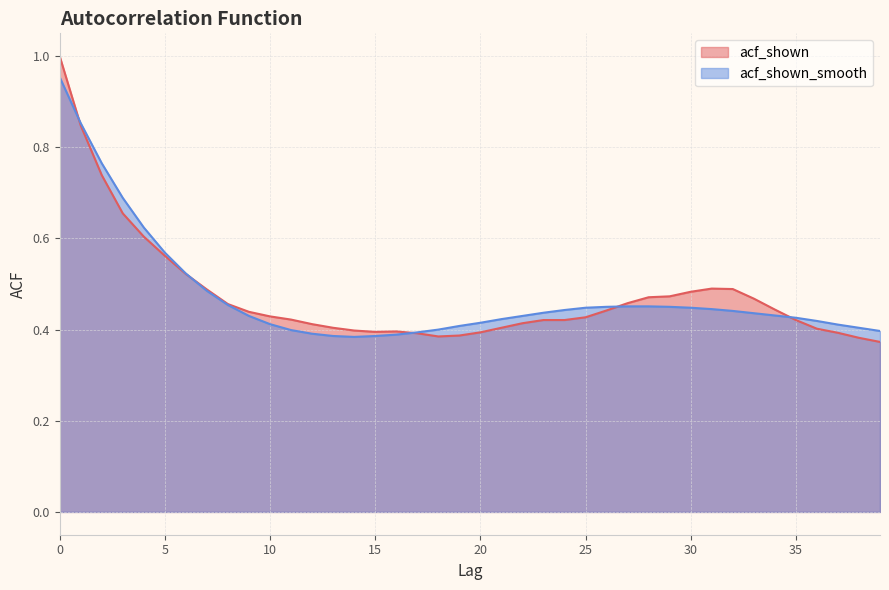

What is the sum of all acf_shown_smooth values?

19.0